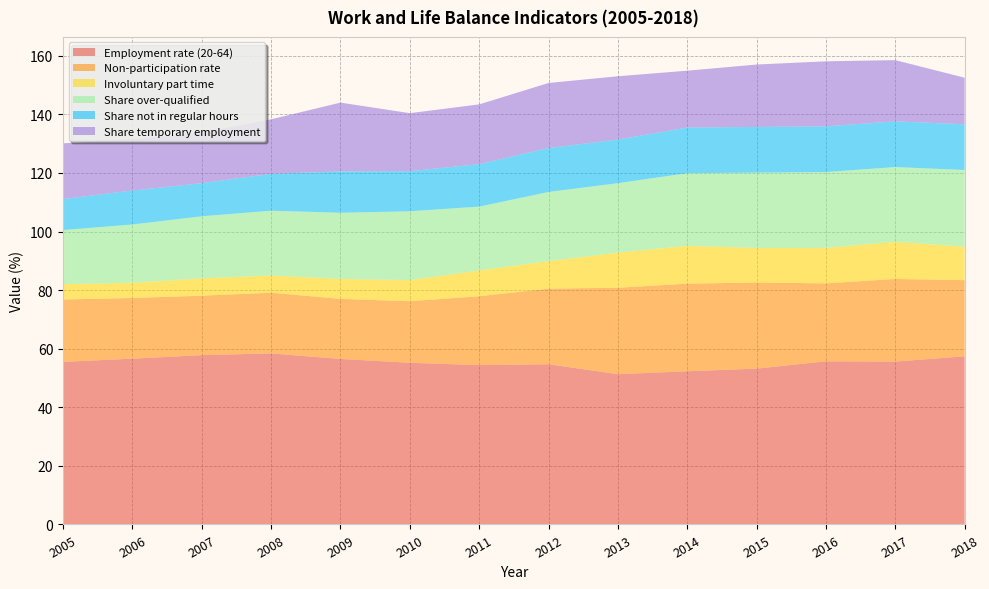

Reading right to left, what are all the values shown in this chart?

Employment rate (20-64): 57.4	55.6	55.7	53.2	52.3	51.3	54.7	54.4	55.2	56.5	58.4	57.8	56.6	55.5
Non-participation rate: 26.0	28.2	26.6	29.4	29.9	29.5	25.8	23.5	21.0	20.5	20.7	20.3	20.7	21.3
Involuntary part time: 11.4	12.7	12.1	11.8	12.9	12.0	9.4	8.8	7.2	6.8	5.9	5.9	5.2	5.2
Share over-qualified: 26.2	25.5	25.9	25.7	24.8	23.7	23.6	21.8	23.5	22.6	22.1	21.2	19.9	18.5
Share not in regular hours: 15.6	15.6	15.6	15.6	15.6	14.9	15.0	14.5	13.7	14.1	12.6	11.3	11.6	10.6
Share temporary employment: 15.9	20.9	22.2	21.3	19.4	21.6	22.2	20.4	19.8	23.5	18.6	17.2	17.5	19.0